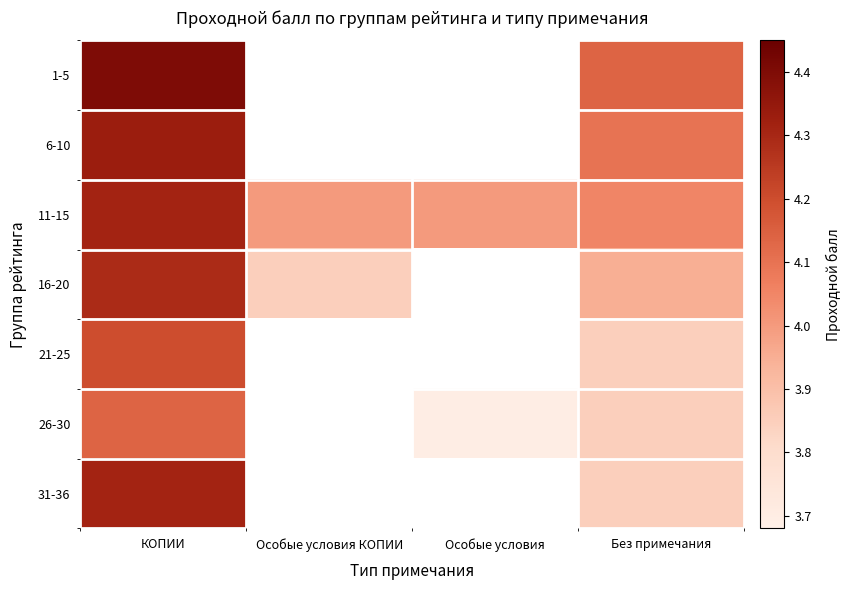

What is the highest value of the 21-25 series?

4.2